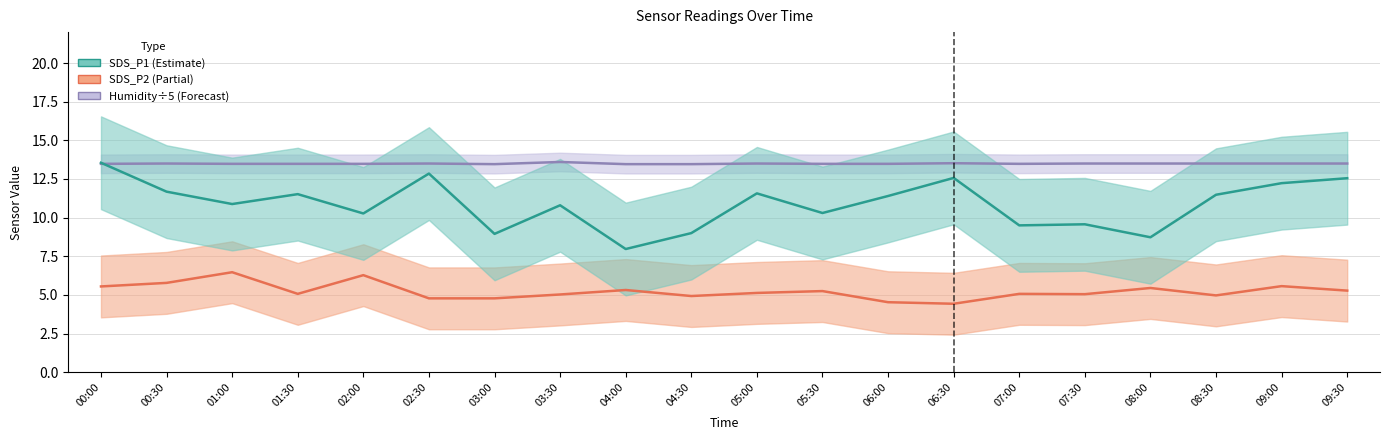

Rank the series at 00:30 from lowest to highest value.

SDS_P2, SDS_P1, Humidity (÷5)